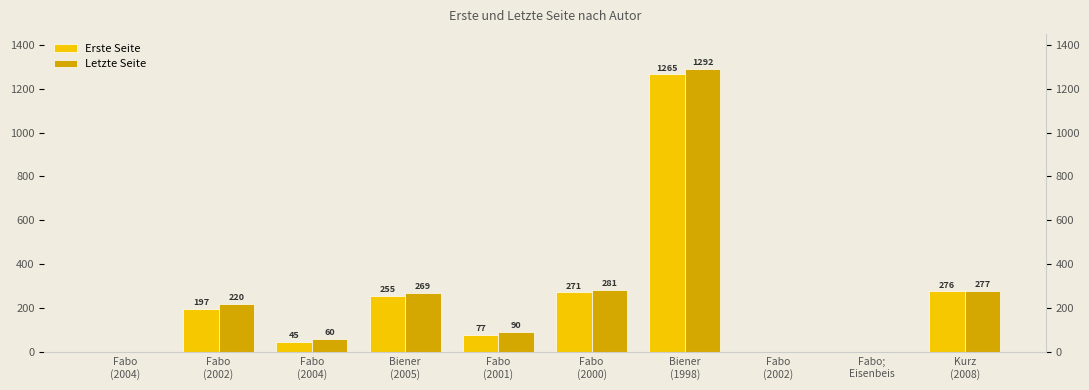

How many groups of bars are there?

10